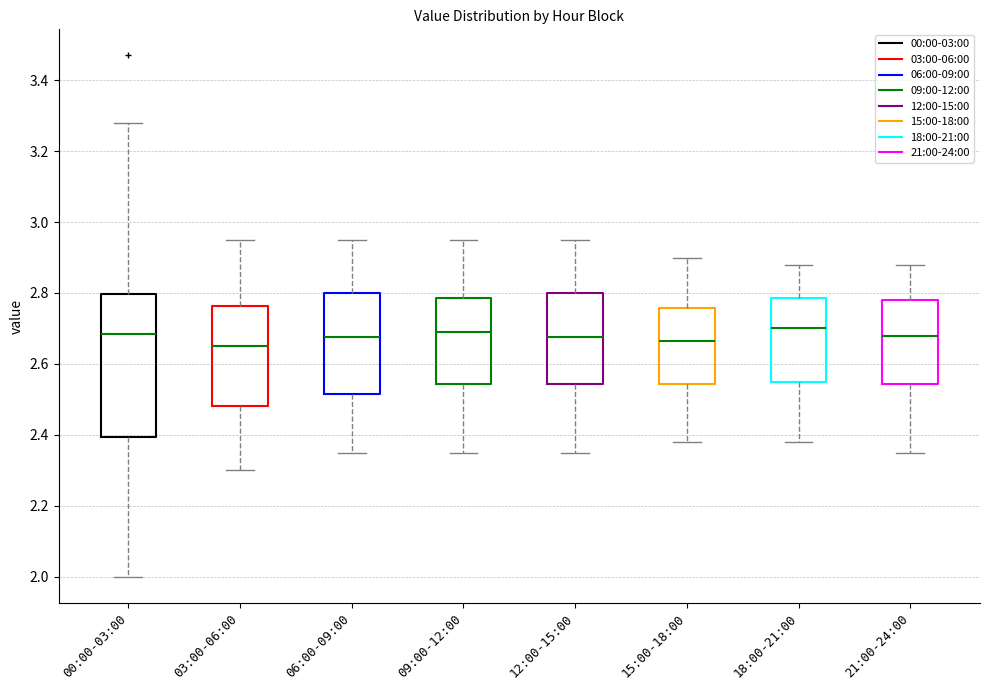

Where does the upper whisker of the box for 03:00-06:00 end on the y-axis? The values are not printed on the chart, so give them approximately, as read against the axis.

2.96